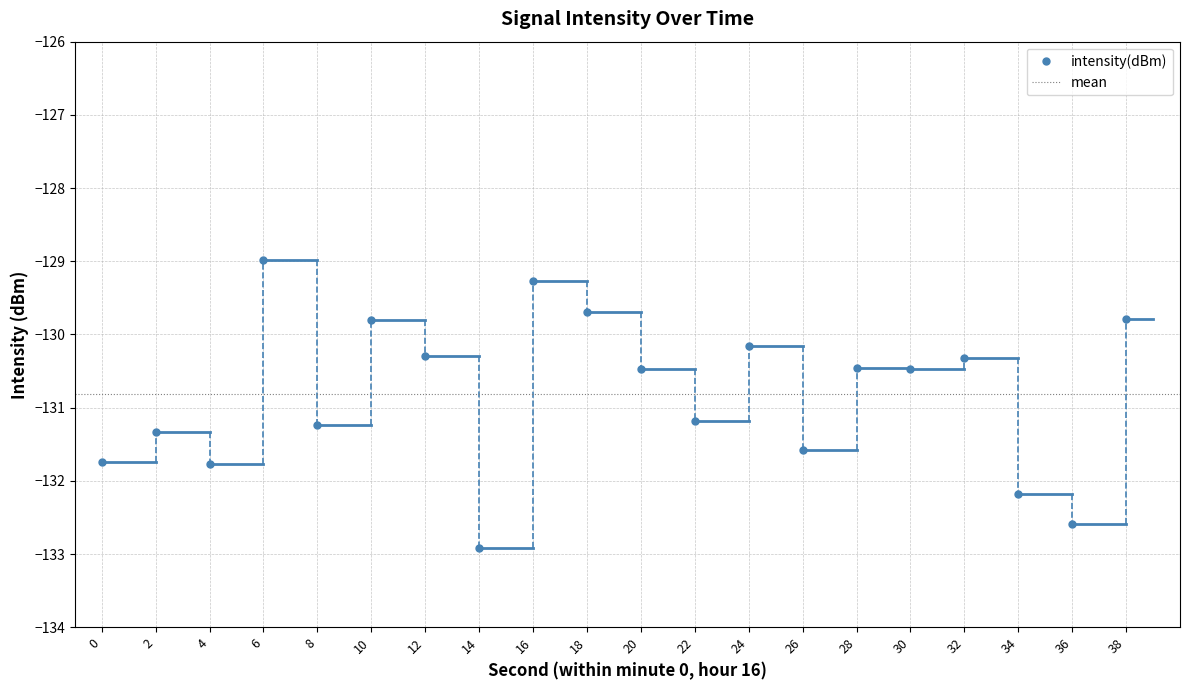

What is the difference between the maximum and minimum values?

3.9